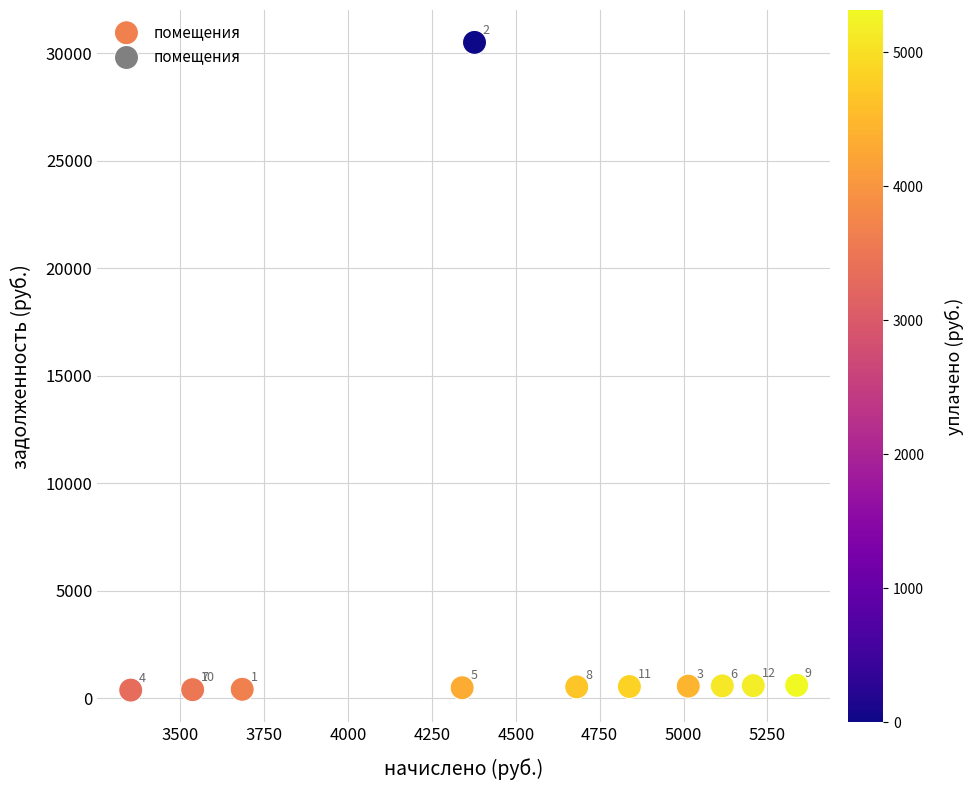

What Y value in the scatter plot is closest to 15433?

593.0